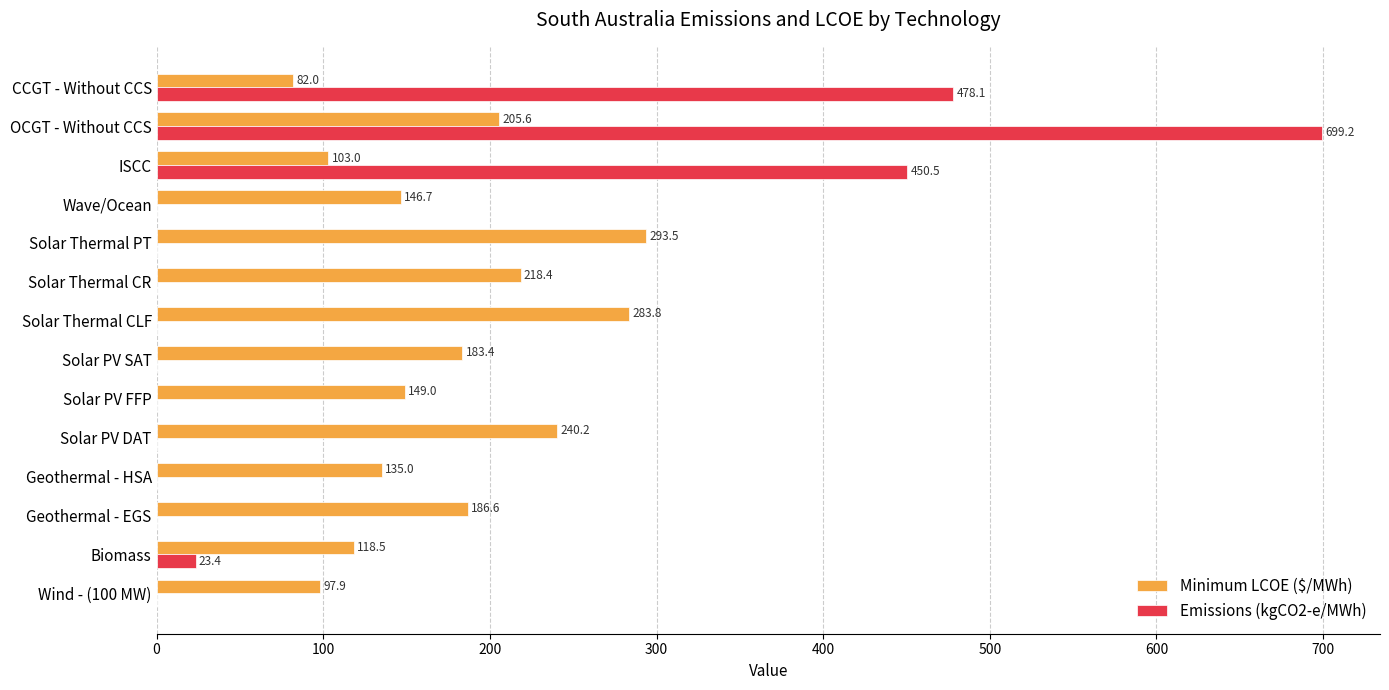

Which series changed the most between Geothermal - HSA and Solar Thermal CR?

Minimum LCOE ($/MWh)